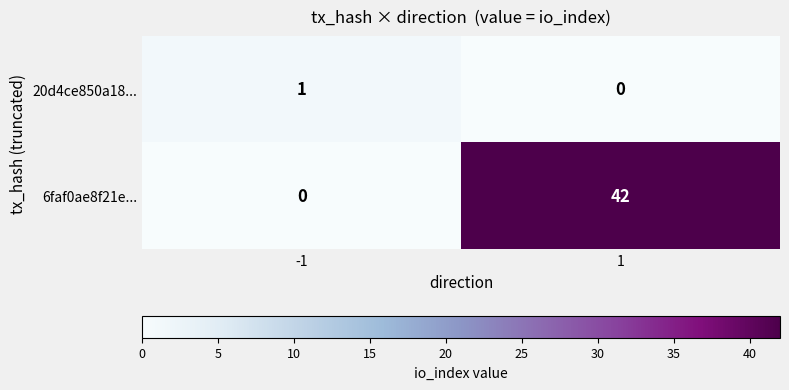

Rank the series at -1 from lowest to highest value.

6faf0ae8f21e..., 20d4ce850a18...